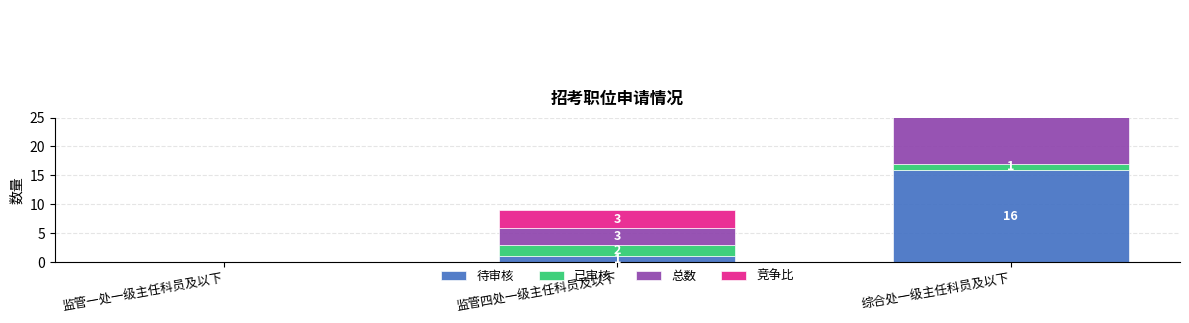

What is the difference between the second highest and minimum values in the 总数 series?

3